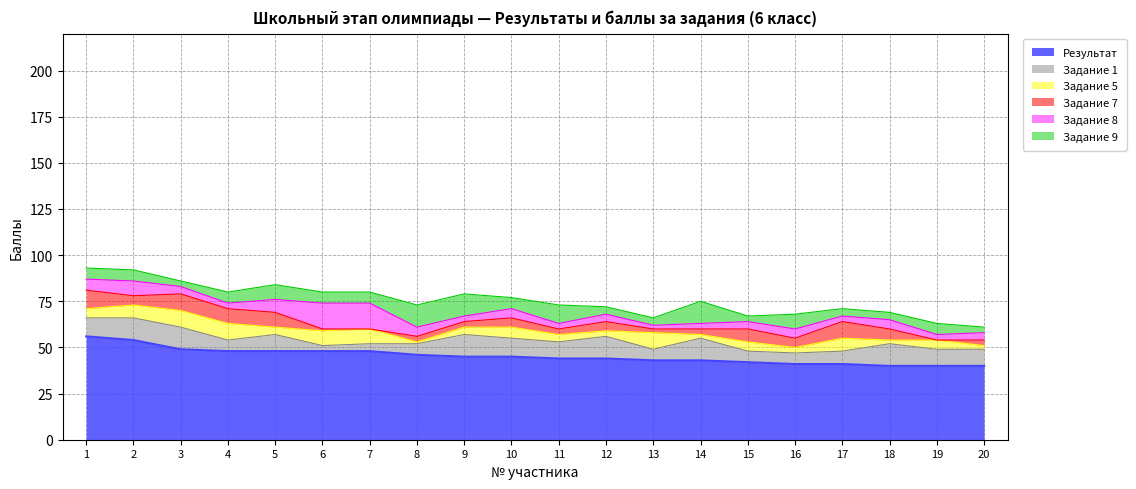

What is the difference between the Задание 5 values at 2 and 15?

2